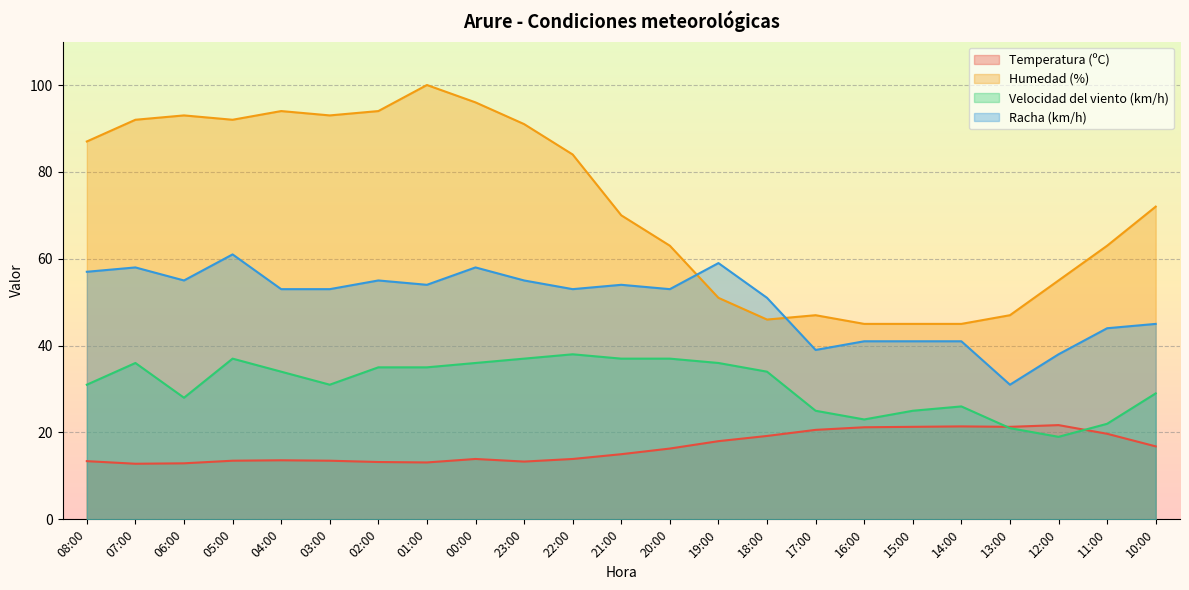

True or false: Temperatura (ºC) has more than 2 points higher than both neighbors.

True